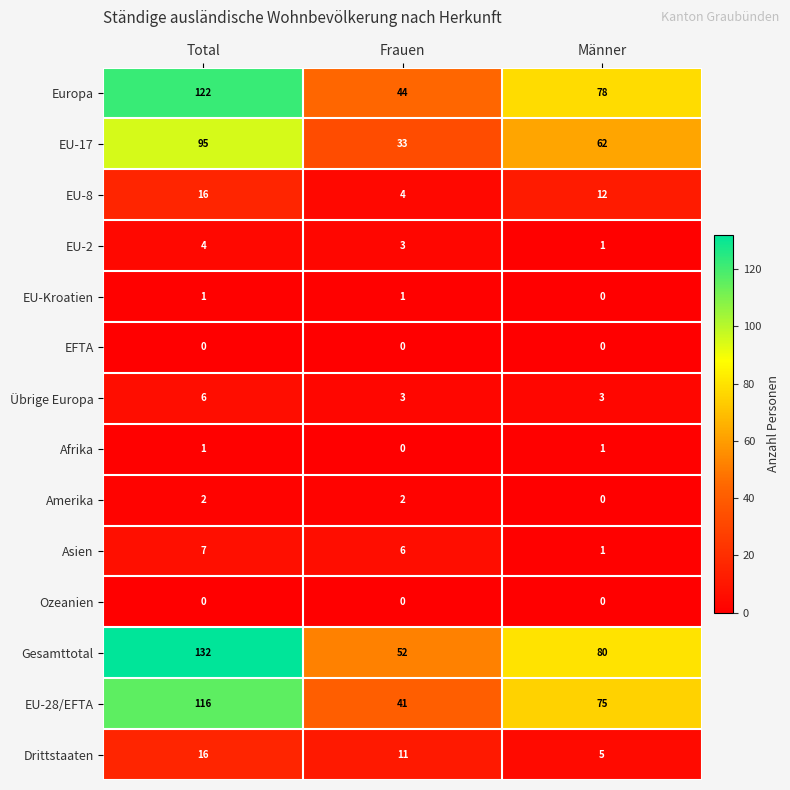

What is the greatest value displayed?

132